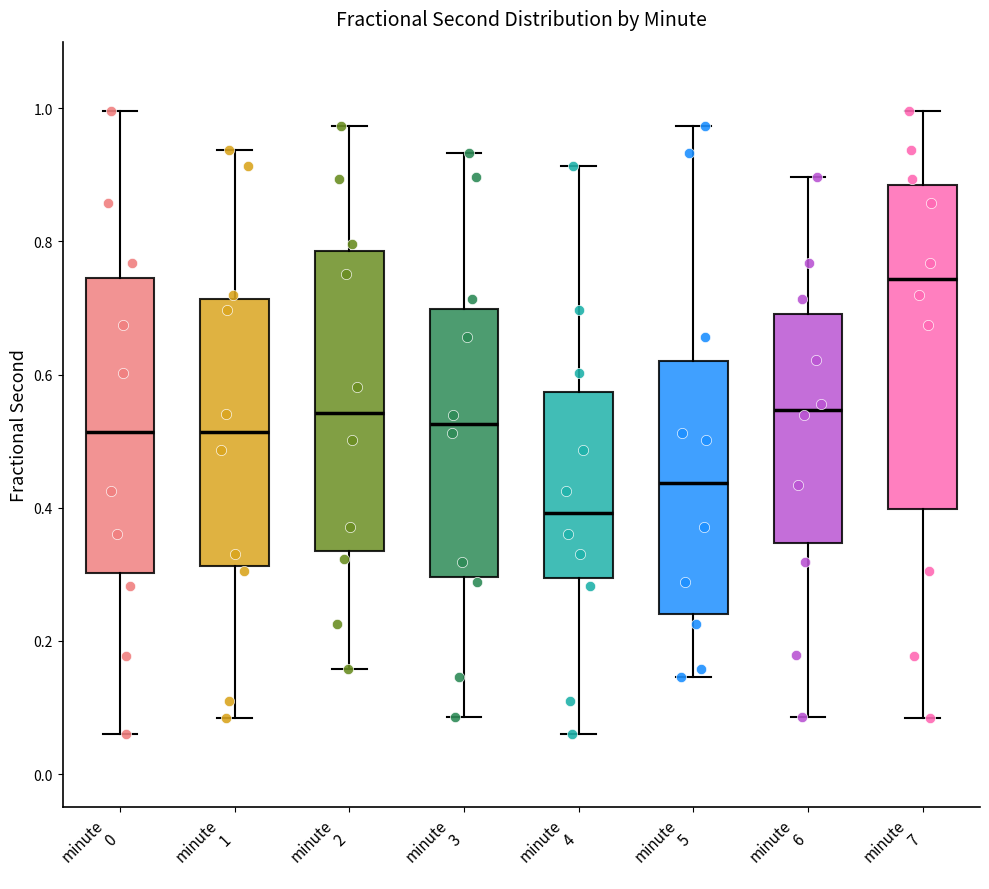

Reading left to right, read every box against the y-axis: the position of its median line, the range the box covers, and the ends of its whiskers. The values are not printed on the chart, so give them approximately, as read against the axis.

minute 0: median 0.52, box 0.30 to 0.74, whiskers 0.06 to 1.00
minute 1: median 0.52, box 0.32 to 0.72, whiskers 0.08 to 0.94
minute 2: median 0.54, box 0.34 to 0.78, whiskers 0.16 to 0.98
minute 3: median 0.52, box 0.30 to 0.70, whiskers 0.08 to 0.94
minute 4: median 0.40, box 0.30 to 0.58, whiskers 0.06 to 0.92
minute 5: median 0.44, box 0.24 to 0.62, whiskers 0.14 to 0.98
minute 6: median 0.54, box 0.34 to 0.70, whiskers 0.08 to 0.90
minute 7: median 0.74, box 0.40 to 0.88, whiskers 0.08 to 1.00